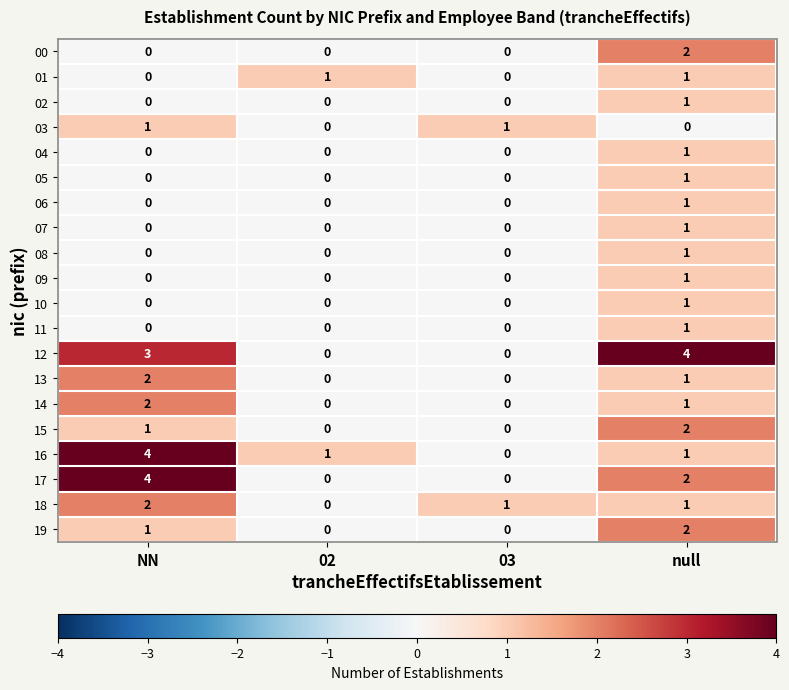

Is it true that 05 equals 0 at null?

False